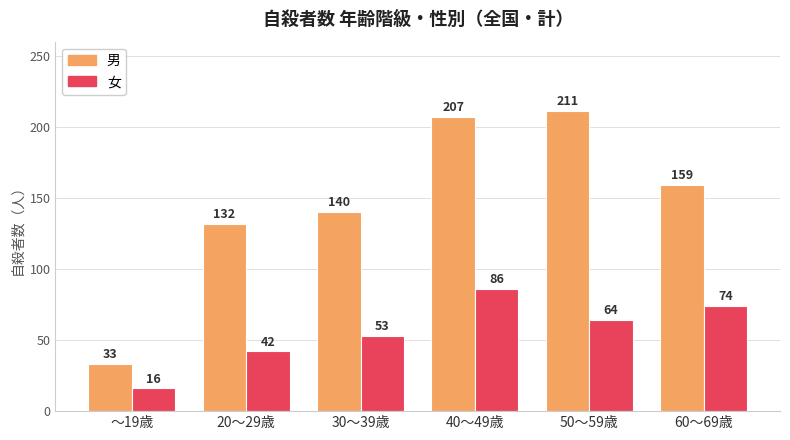

The value of 女 at 40～49歳 is 86. True or false?

True